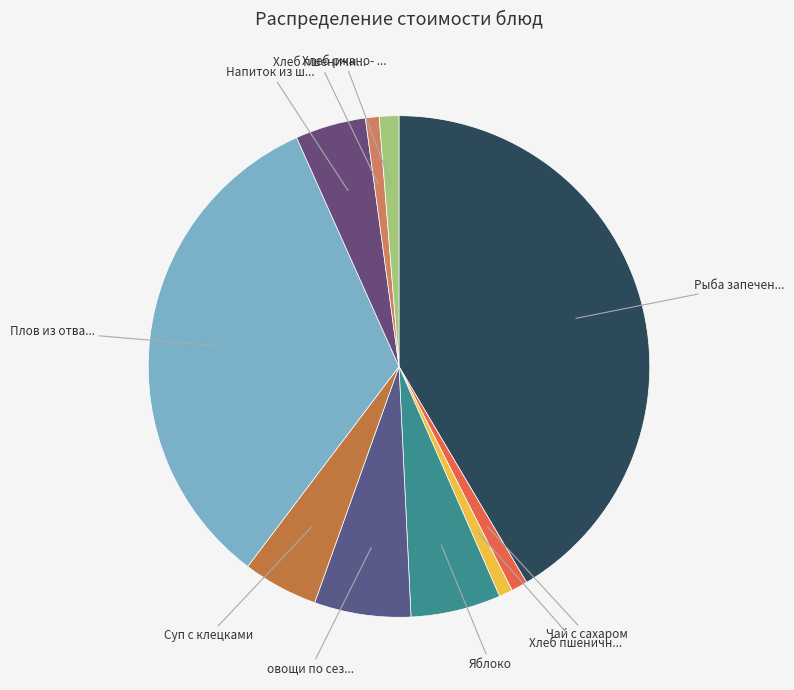

How many segments does this pie chart have?

10